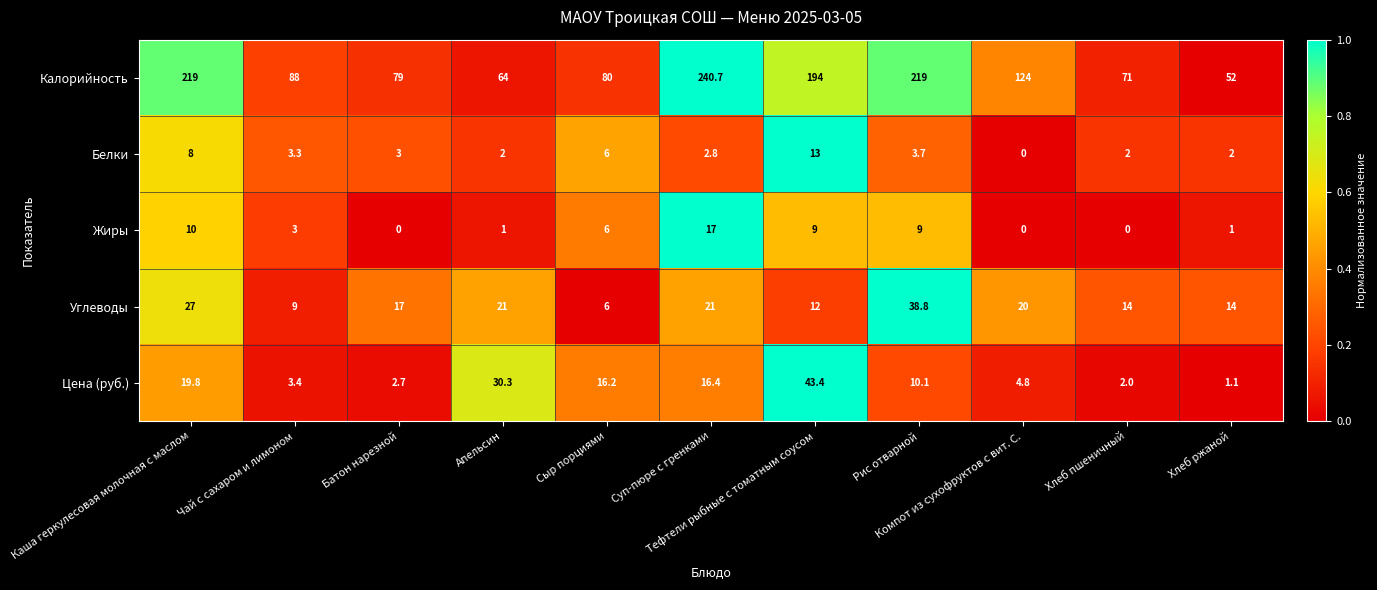

Which series has the largest total across all categories?

Калорийность